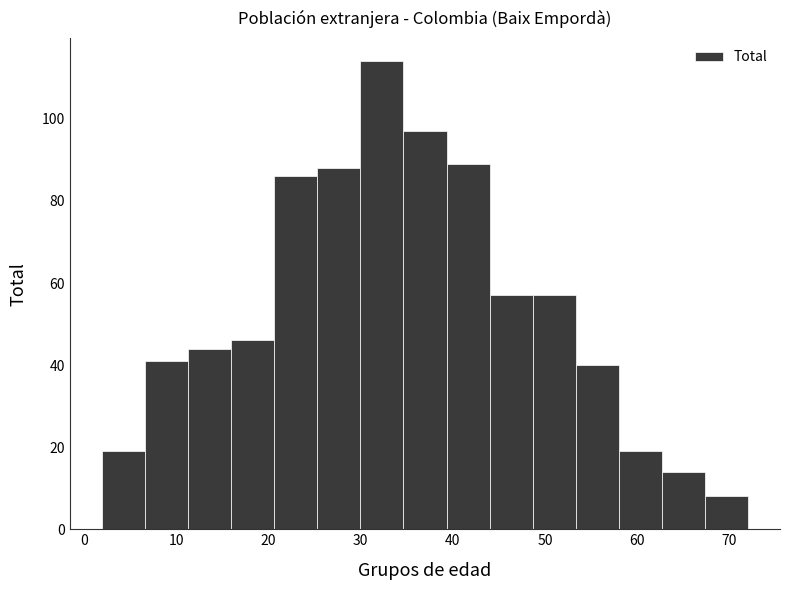

What is the height of the bar covering 67 to 72 on the x-axis? Neither the bar edges nor the heights are printed on the chart, so give them approximately, as read against the axes.

8